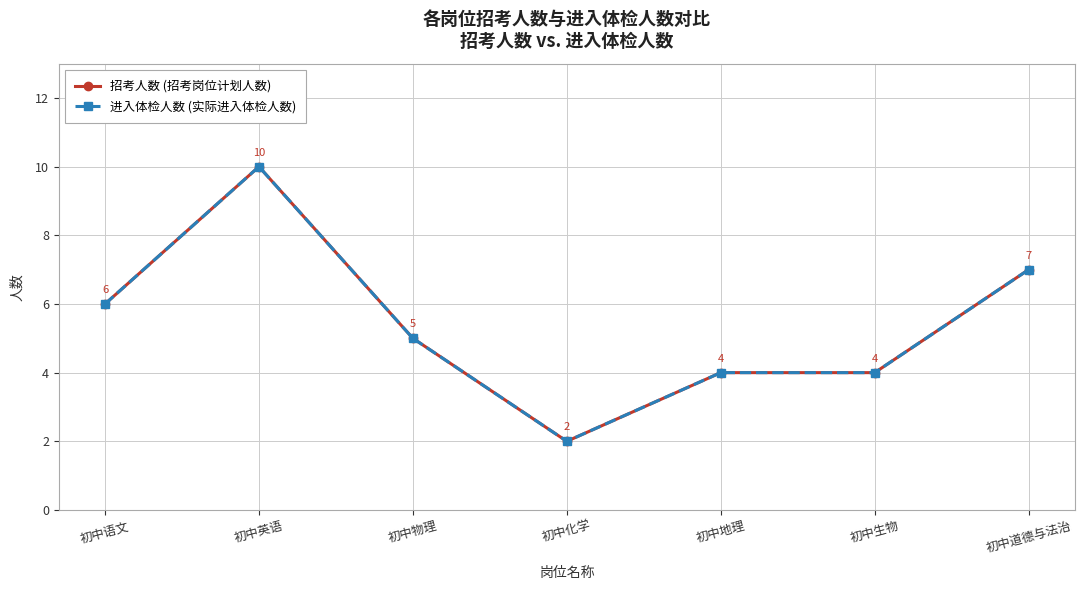

Which series has the largest total across all categories?

招考人数 (招考岗位计划人数)